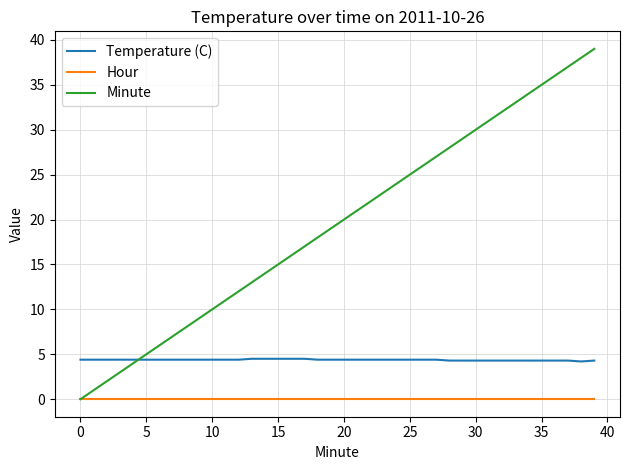

True or false: Hour and Temperature (C) intersect in this chart.

False